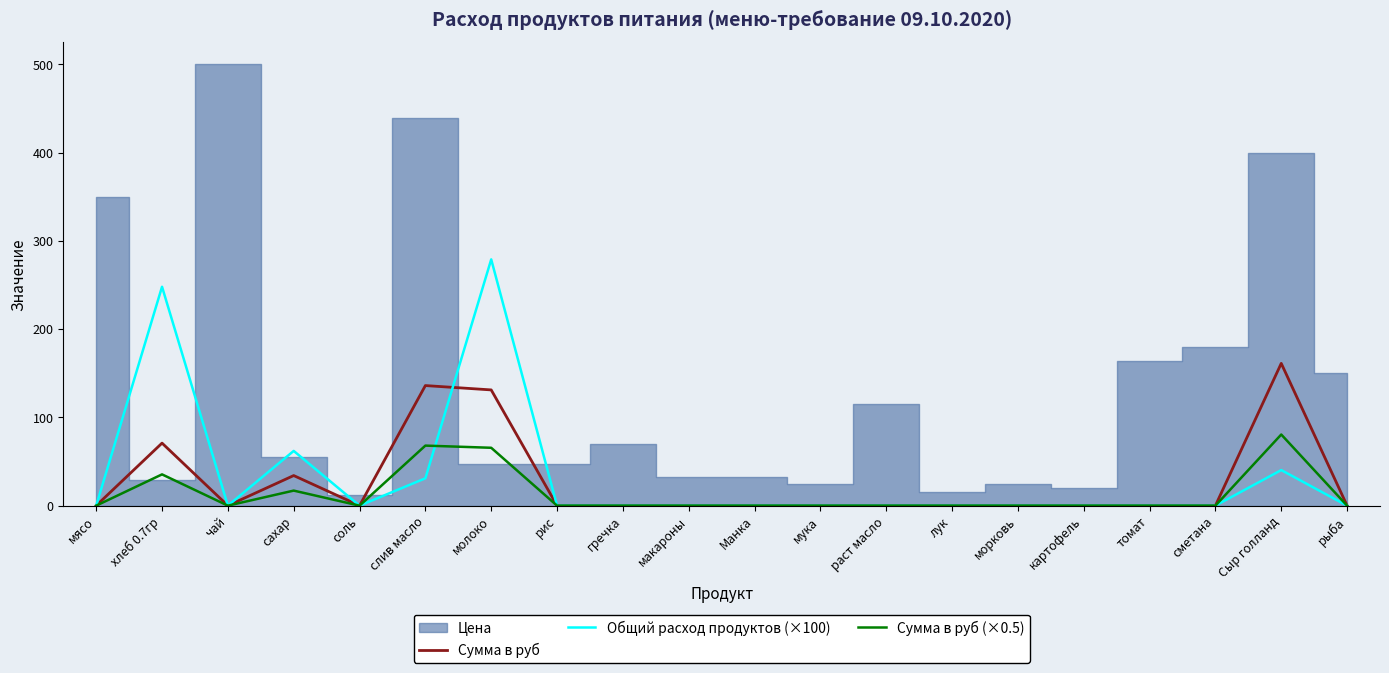

The Общий расход продуктов (×100) series shows 0.0 at томат. True or false?

True